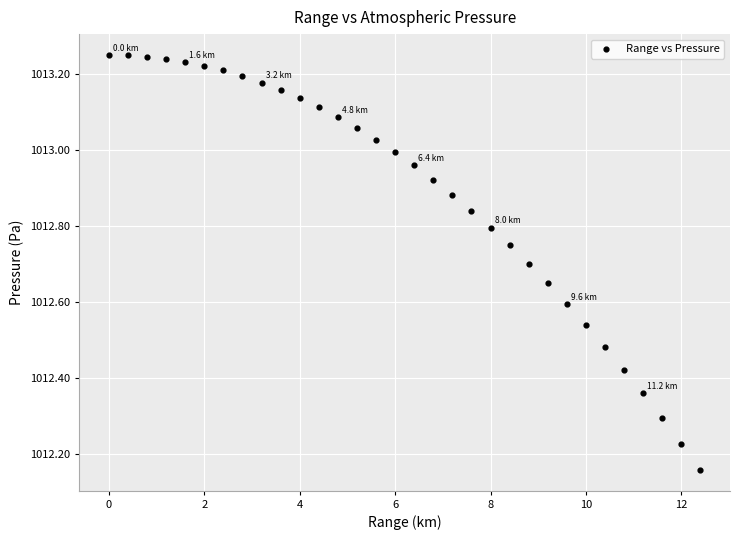

What is the range of X values (max minus min)?

12.4